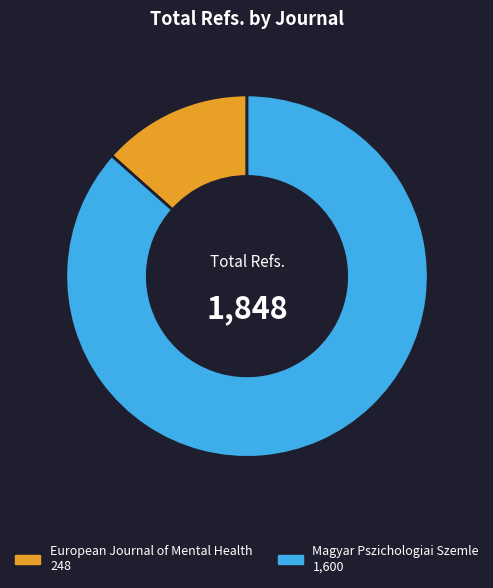

Which slice is the smallest?

European Journal of Mental Health